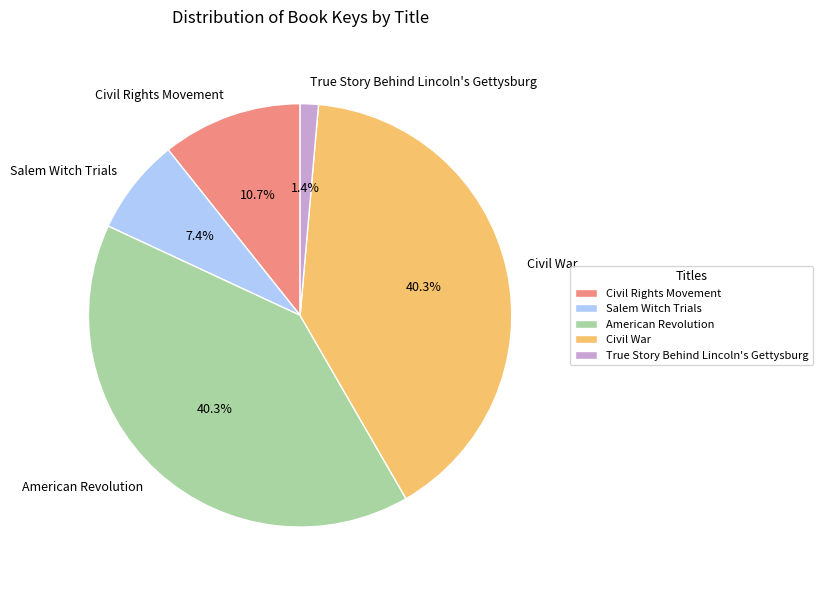

What is the smallest slice in the pie chart?

True Story Behind Lincoln's Gettysburg